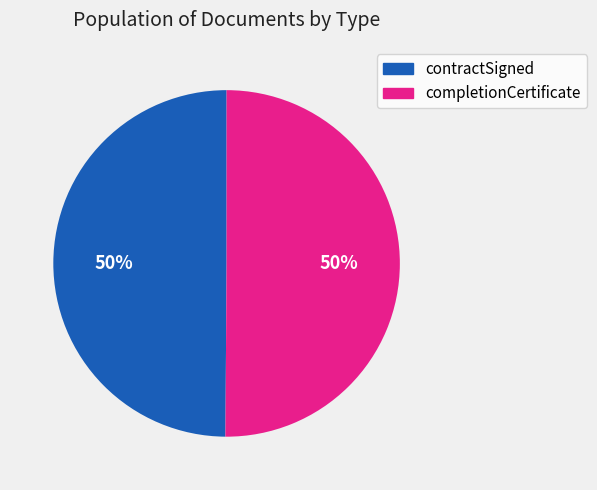

How many slices are in this pie chart?

2